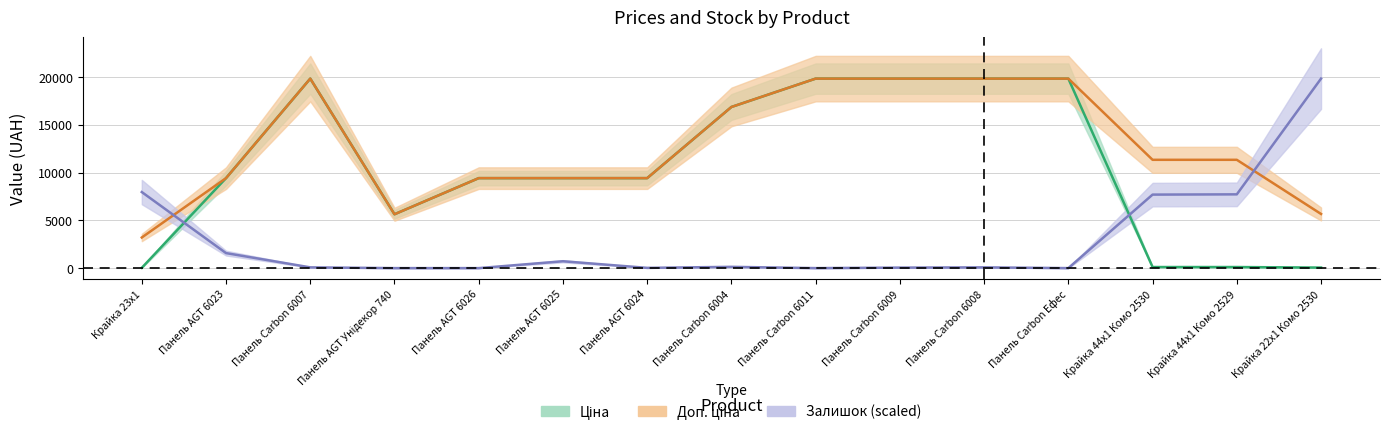

True or false: Доп. ціна and Ціна intersect in this chart.

False